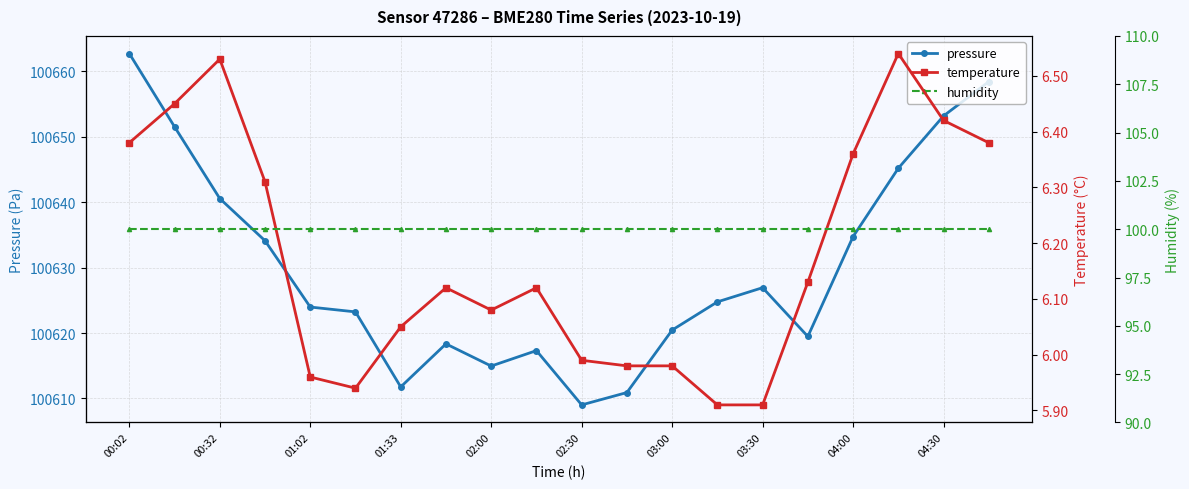

What is the spread (max minus min) of values at 19?

100652.1